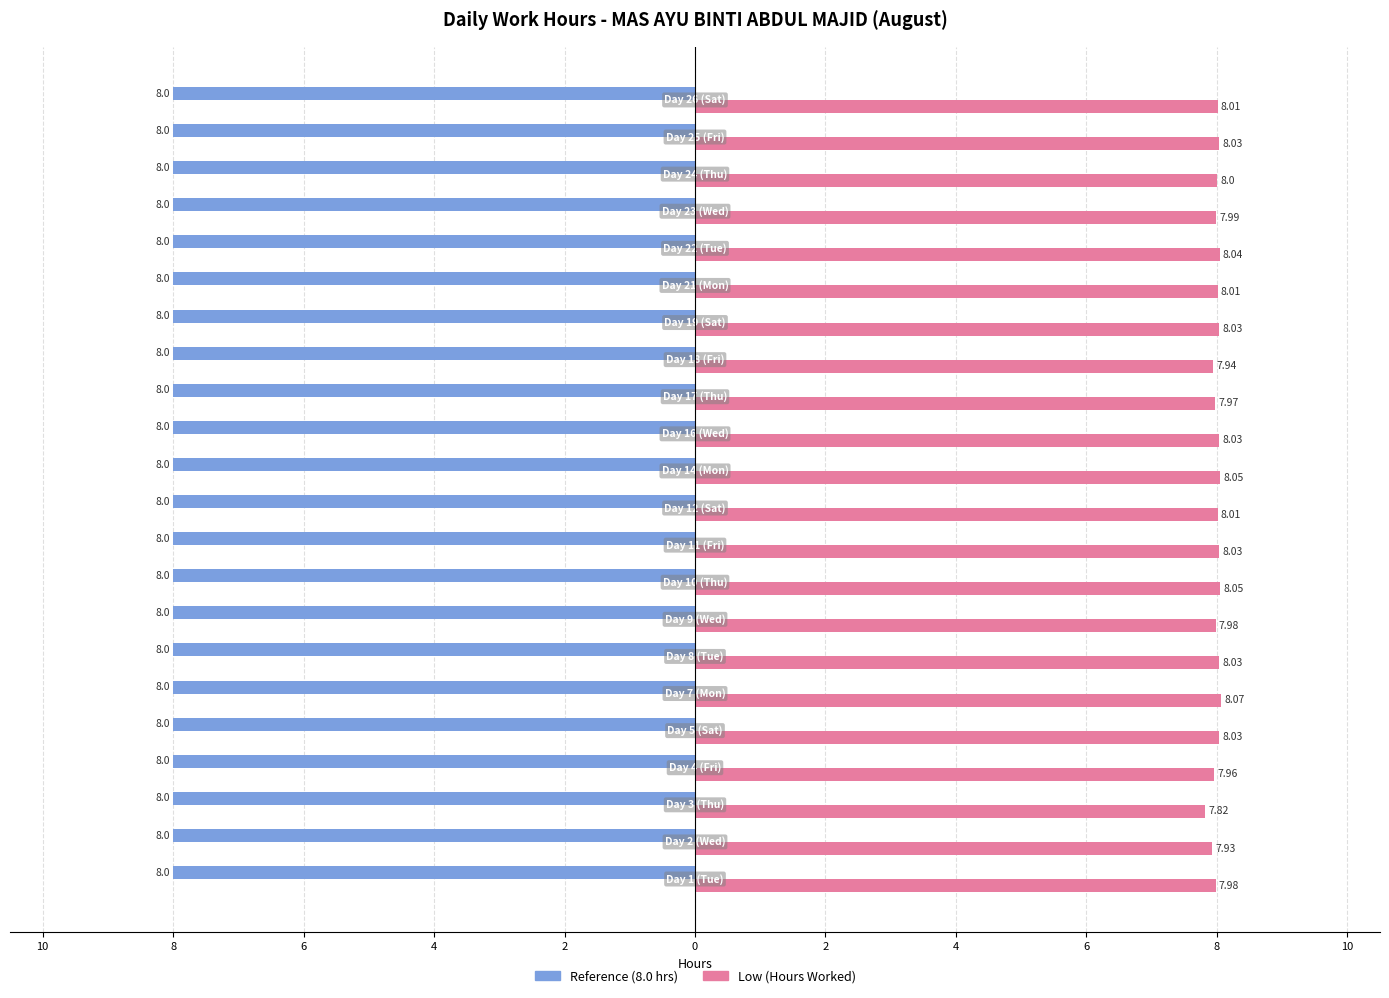

Reading right to left, extract all data points from this chart.

Low (Hours Worked): 8.0	8.0	8.0	8.0	8.0	8.0	8.0	7.9	8.0	8.0	8.1	8.0	8.0	8.1	8.0	8.0	8.1	8.0	8.0	7.8	7.9	8.0
Reference (8.0 hrs): 0.3	0.3	0.3	0.3	0.3	0.3	0.3	0.3	0.3	0.3	0.3	0.3	0.3	0.3	0.3	0.3	0.3	0.3	0.3	0.3	0.3	0.3